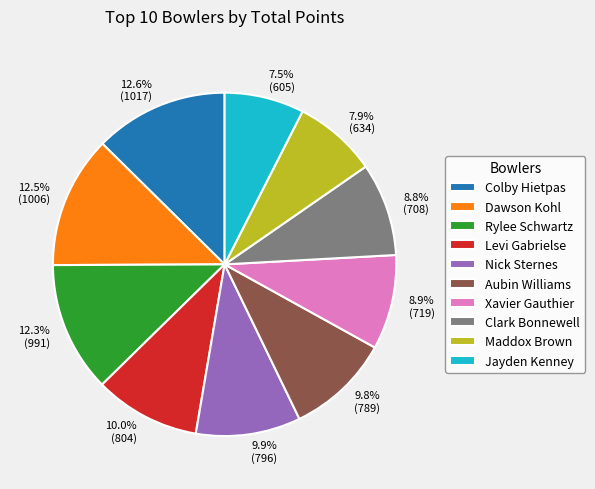

To the nearest percent, what portion does Rylee Schwartz represent?

12%